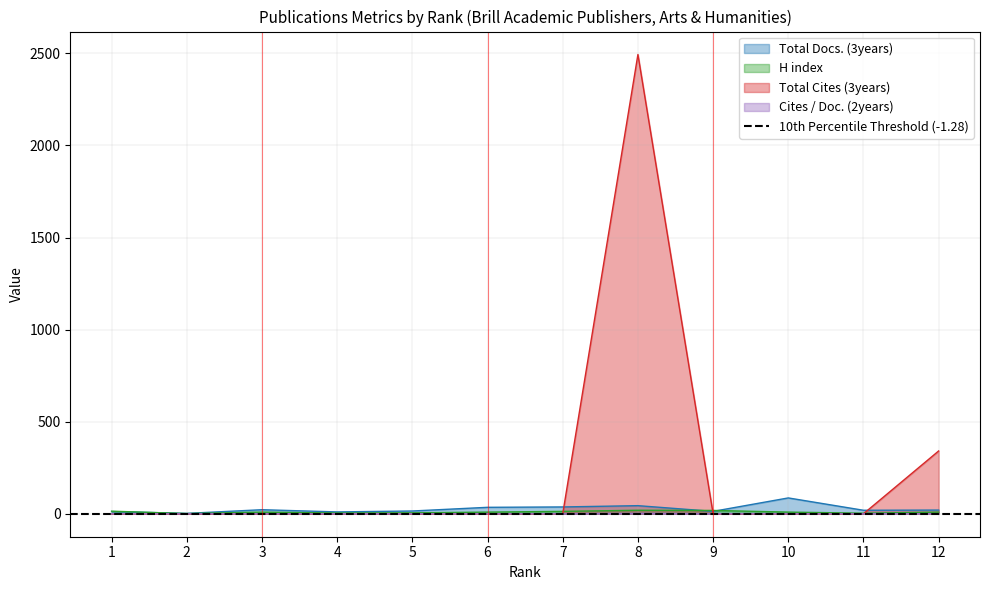

What is the average value of the Total Cites (3years) series?

236